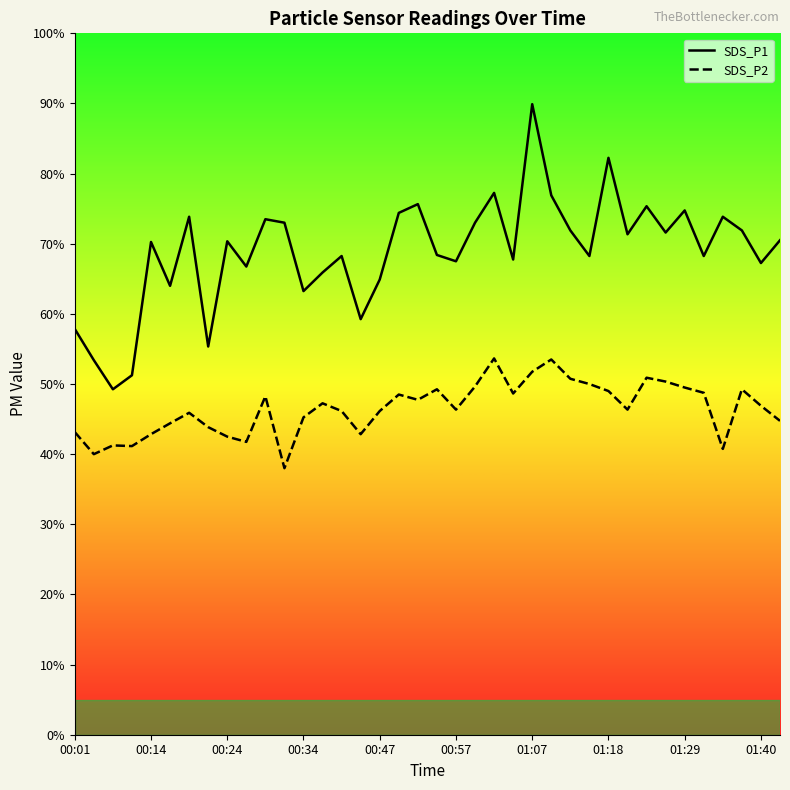

Where is the first local maximum for SDS_P1?

00:14